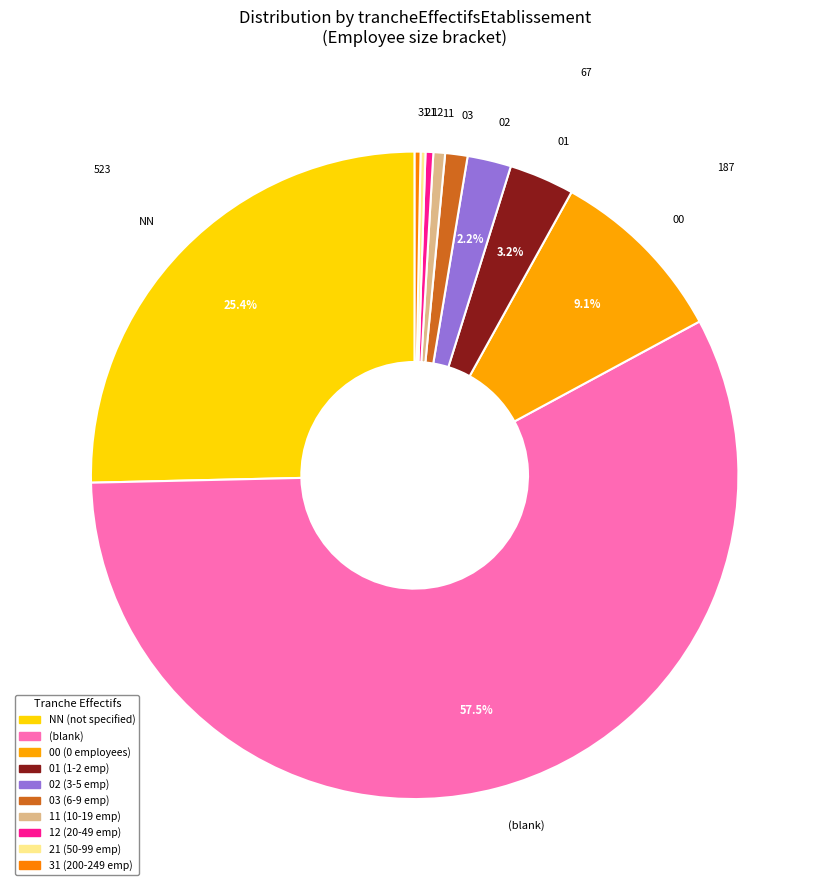

Which category has the biggest portion of the pie?

(blank)